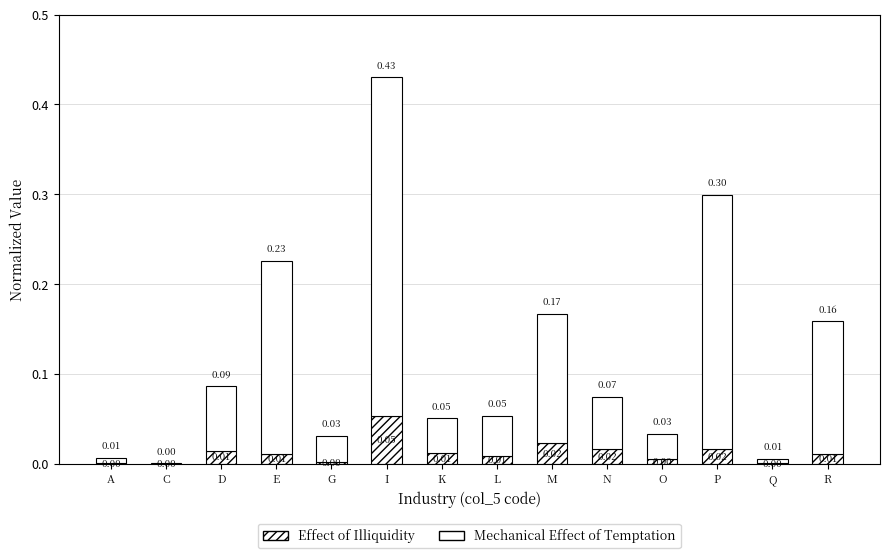

The value of Effect of Illiquidity at P is 0.0. True or false?

False